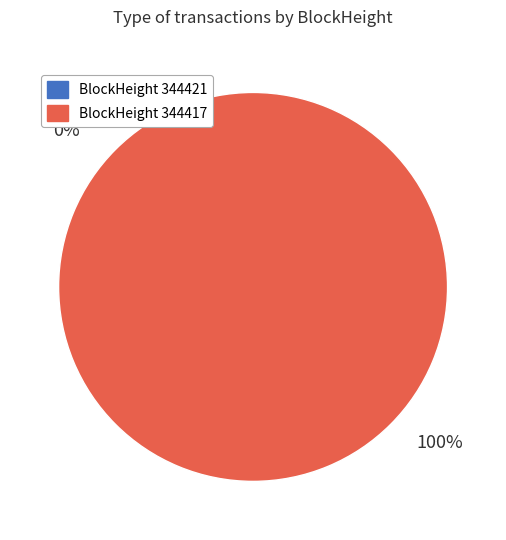

What is the smallest slice in the pie chart?

344421